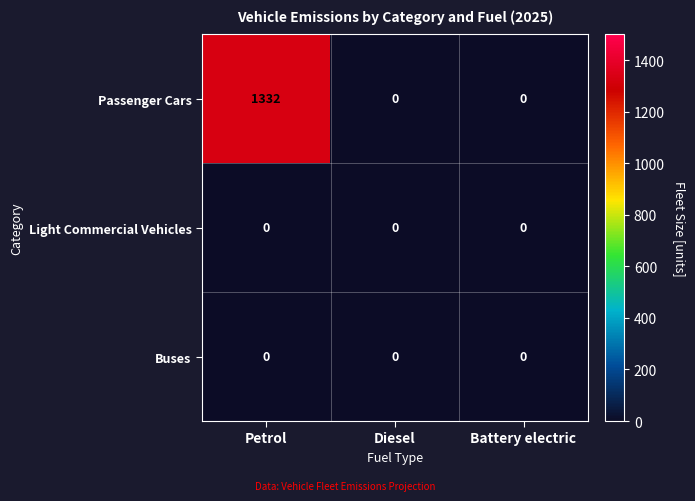

What is the average value of the Passenger Cars series?

444